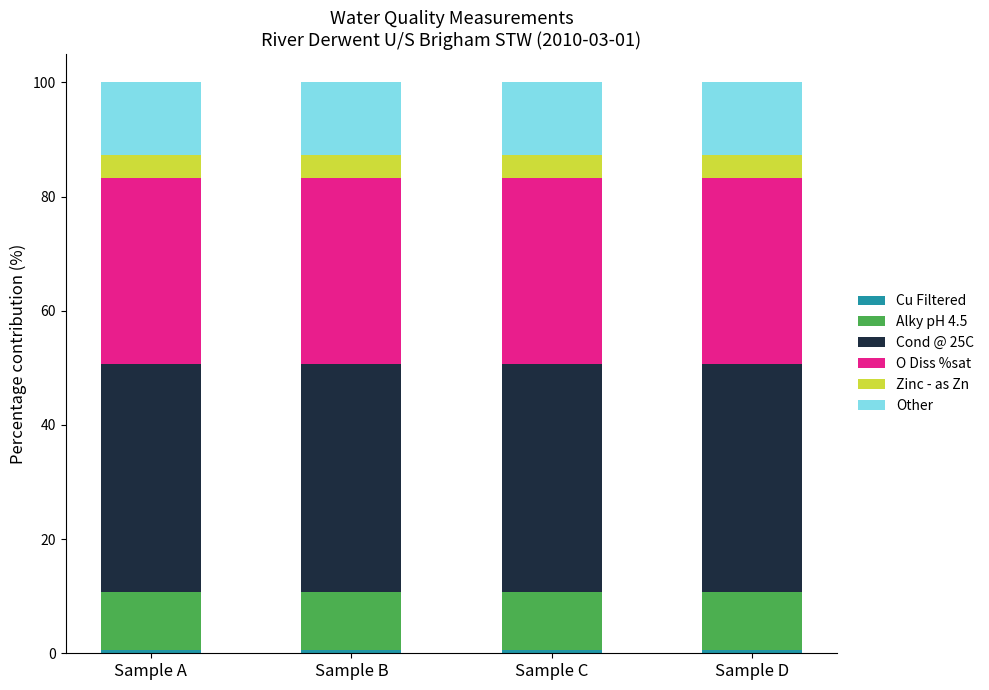

Rank the series by their maximum value, from highest to lowest.

Cond @ 25C, O Diss %sat, Other, Alky pH 4.5, Zinc - as Zn, Cu Filtered